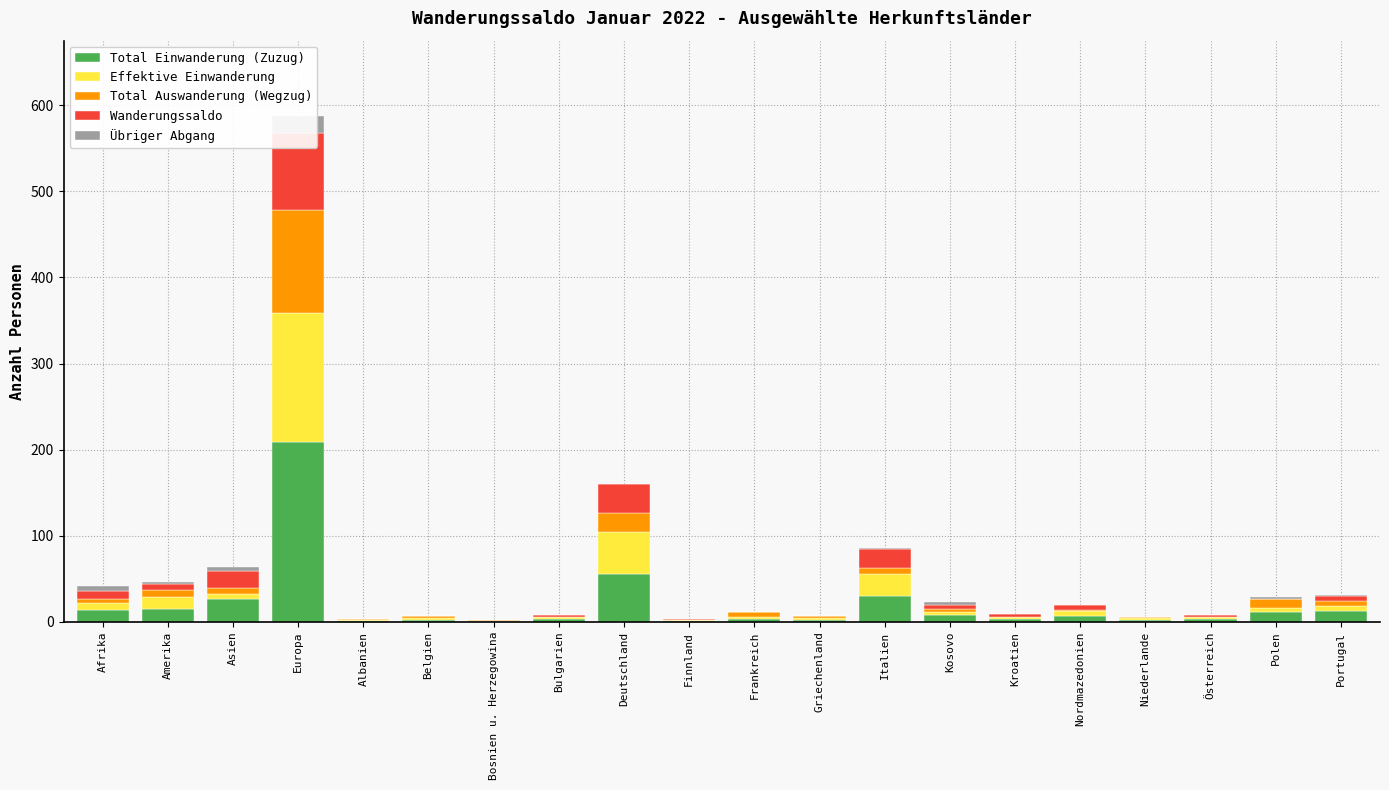

What is the label of the 16th bar from the right?

Albanien